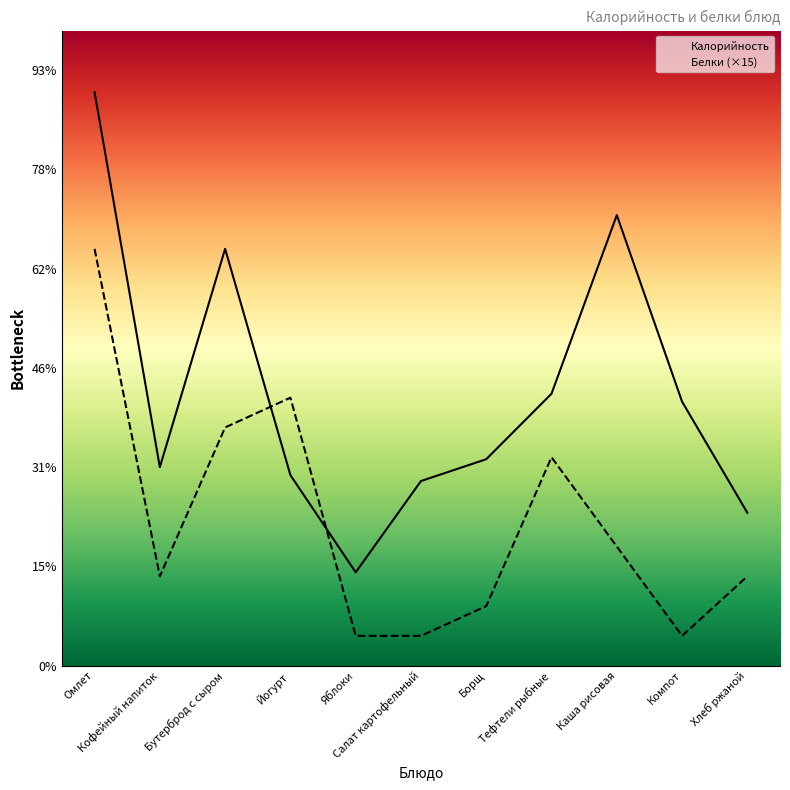

Rank the categories by Калорийность value from lowest to highest.

Яблоки, Хлеб ржаной, Салат картофельный, Йогурт, Кофейный напиток, Борщ, Компот, Тефтели рыбные, Бутерброд с сыром, Каша рисовая, Омлет